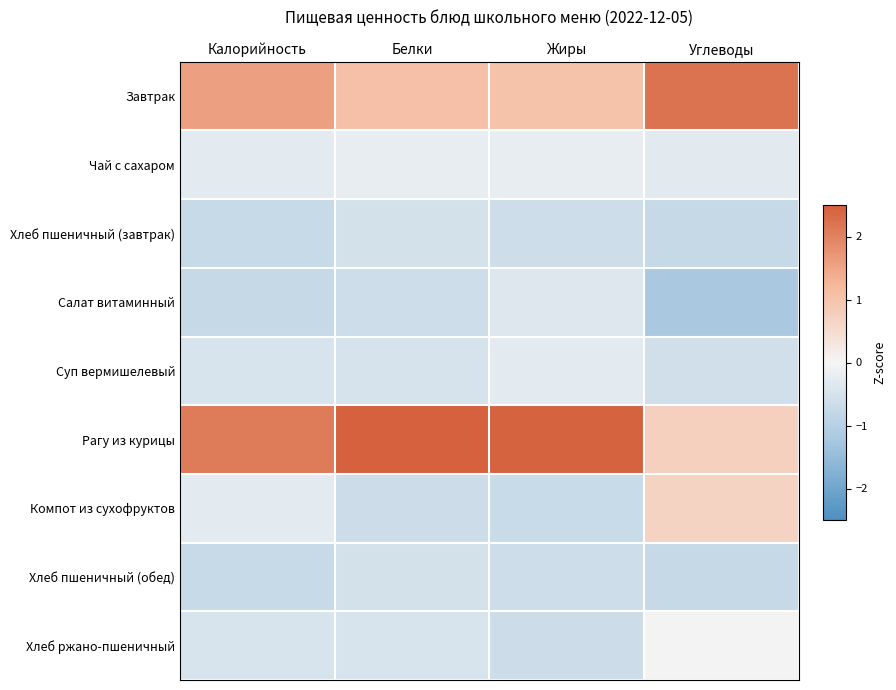

What is the spread (max minus min) of values at Калорийность?

2.8